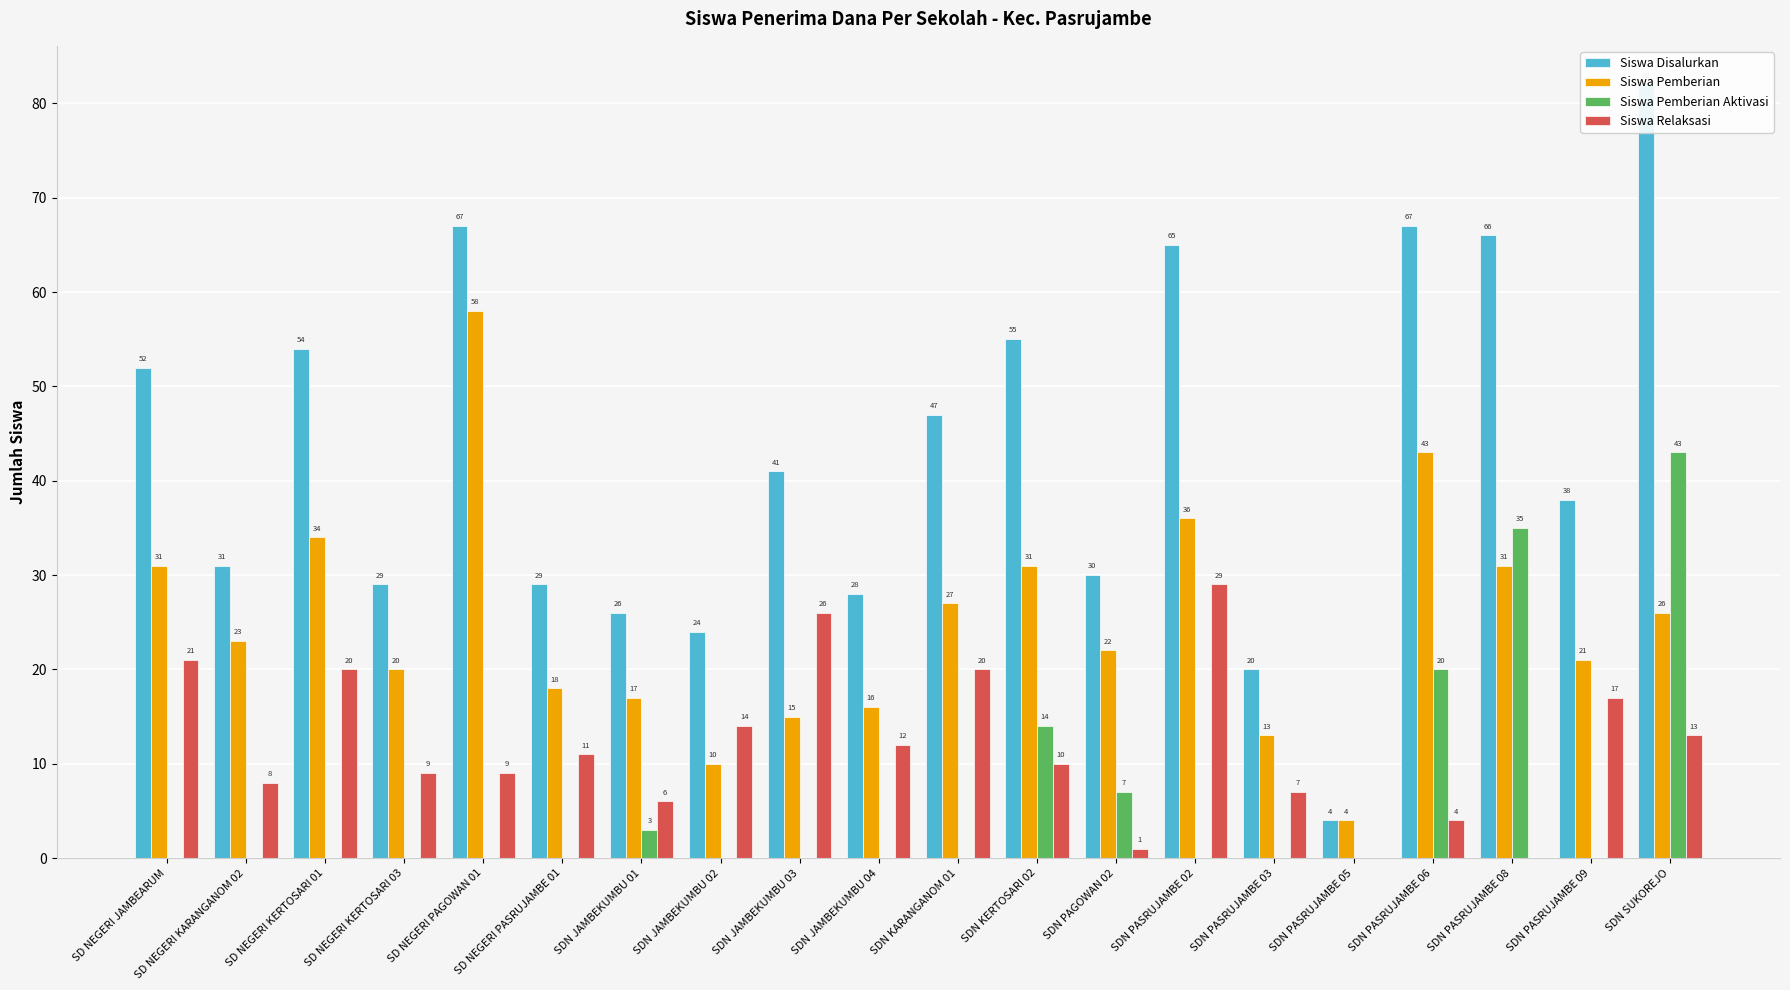

What are all the series names shown in the legend?

Siswa Disalurkan, Siswa Pemberian, Siswa Pemberian Aktivasi, Siswa Relaksasi